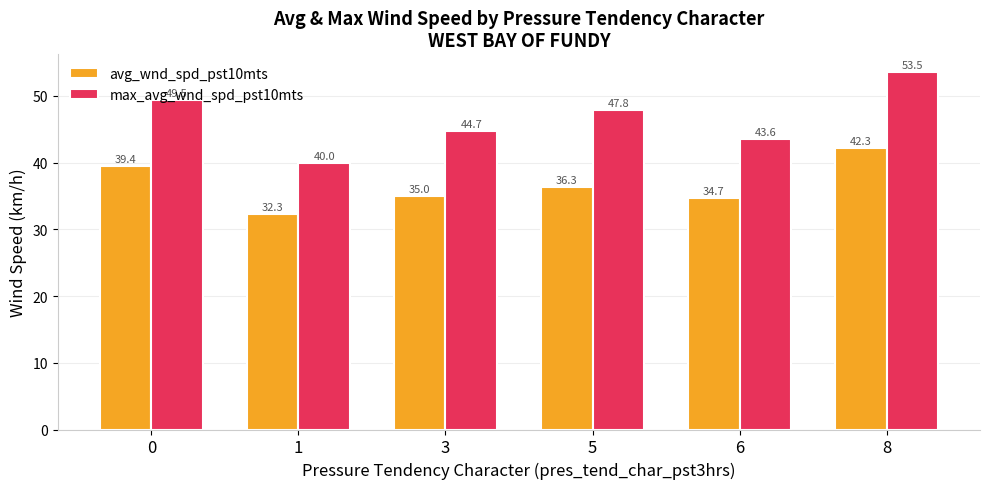

At which label does max_avg_wnd_spd_pst10mts reach its peak?

8